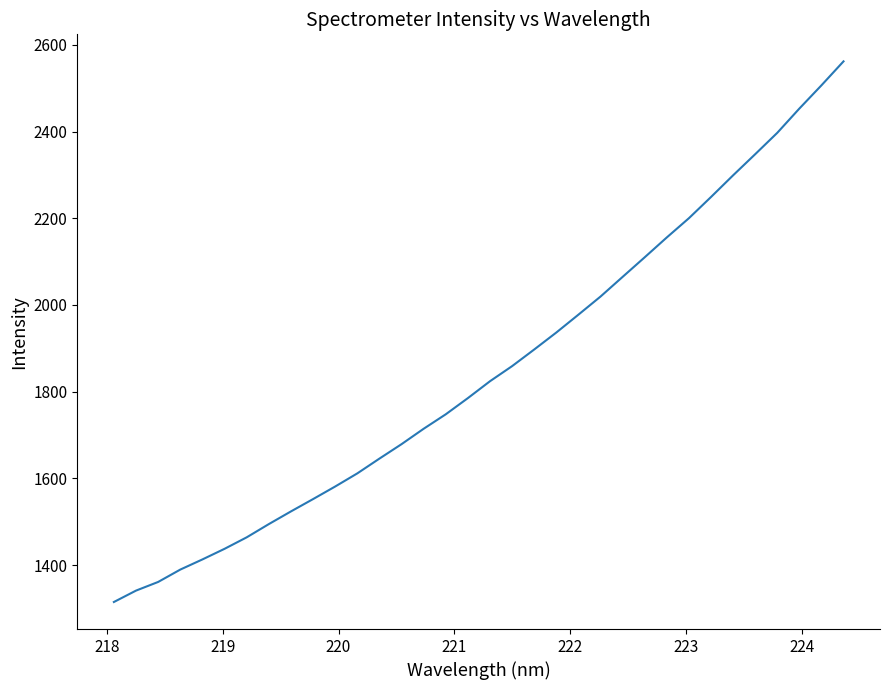

What is the difference between the maximum and minimum values?

1246.8